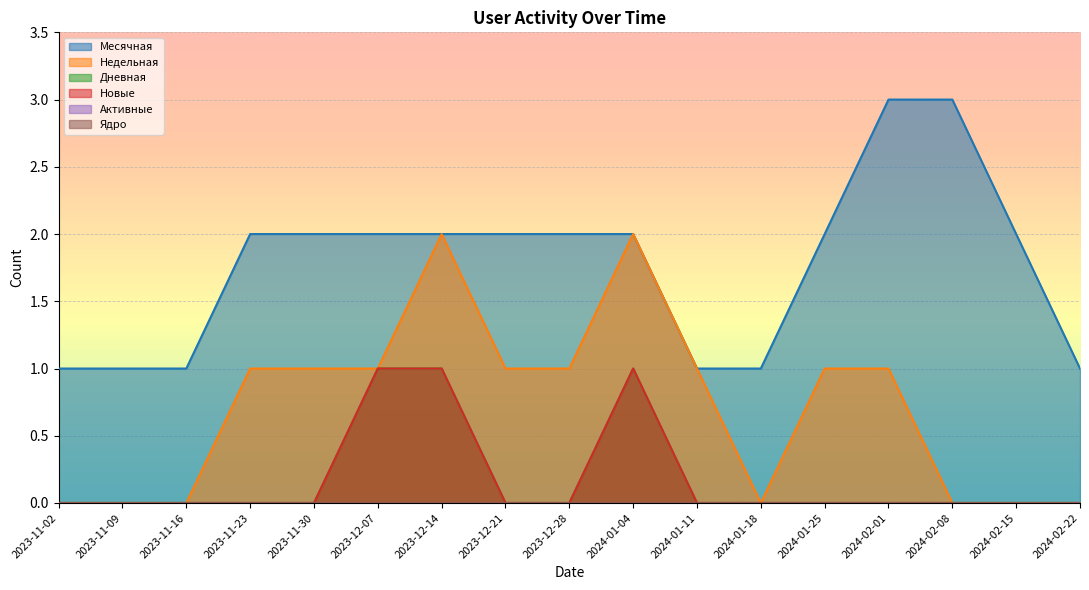

The value of Новые at 2023-11-16 is 1. True or false?

False